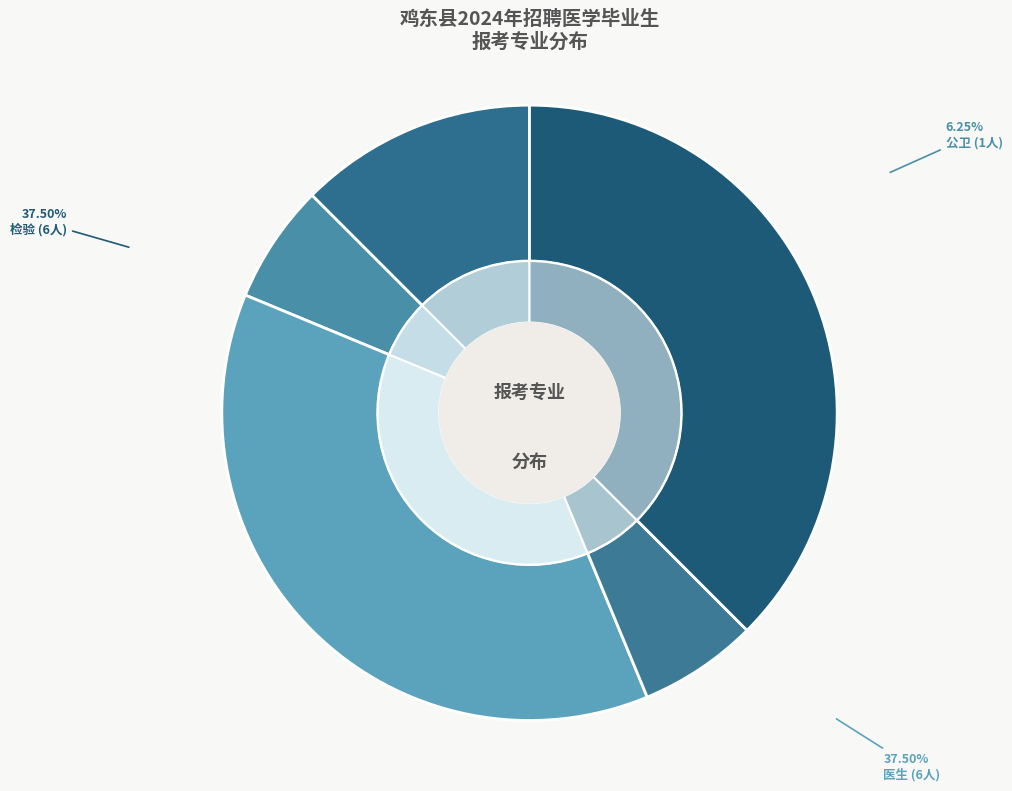

How many segments does this pie chart have?

5